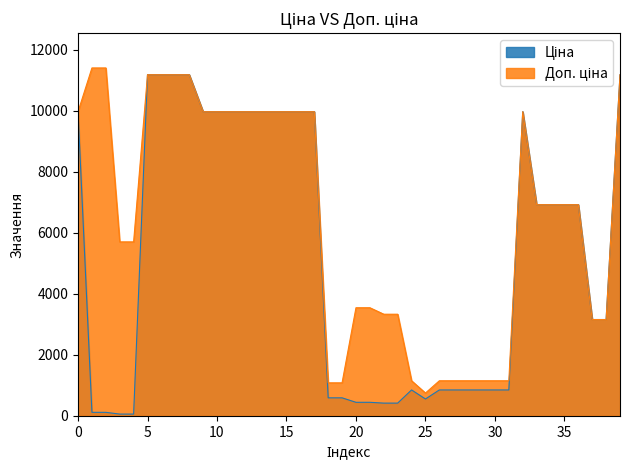

What is the average value of the Ціна series?

5235.4